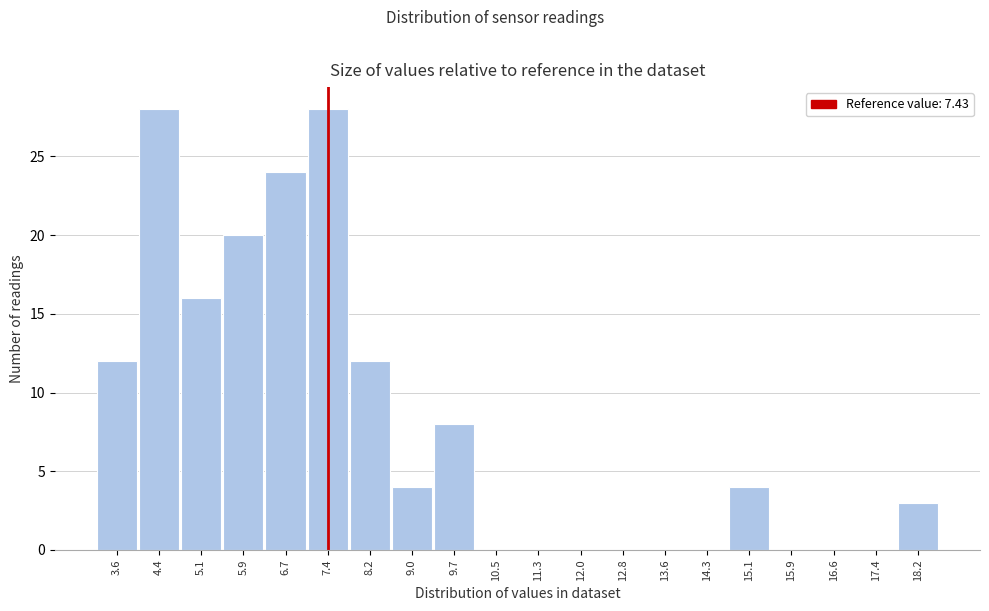

Reading left to right, list every bar in this chart as the range it spans on the x-axis followed by its height. Neither the bar edges nor the heights are printed on the chart, so give them approximately, as read against the axes.

3.2 to 4.0: 12
4.0 to 4.8: 28
4.8 to 5.5: 16
5.5 to 6.3: 20
6.3 to 7.1: 24
7.1 to 7.8: 28
7.8 to 8.6: 12
8.6 to 9.4: 4
9.4 to 10.1: 8
10.1 to 10.9: 0
10.9 to 11.7: 0
11.7 to 12.4: 0
12.4 to 13.2: 0
13.2 to 14.0: 0
14.0 to 14.7: 0
14.7 to 15.5: 4
15.5 to 16.3: 0
16.3 to 17.0: 0
17.0 to 17.8: 0
17.8 to 18.6: 3